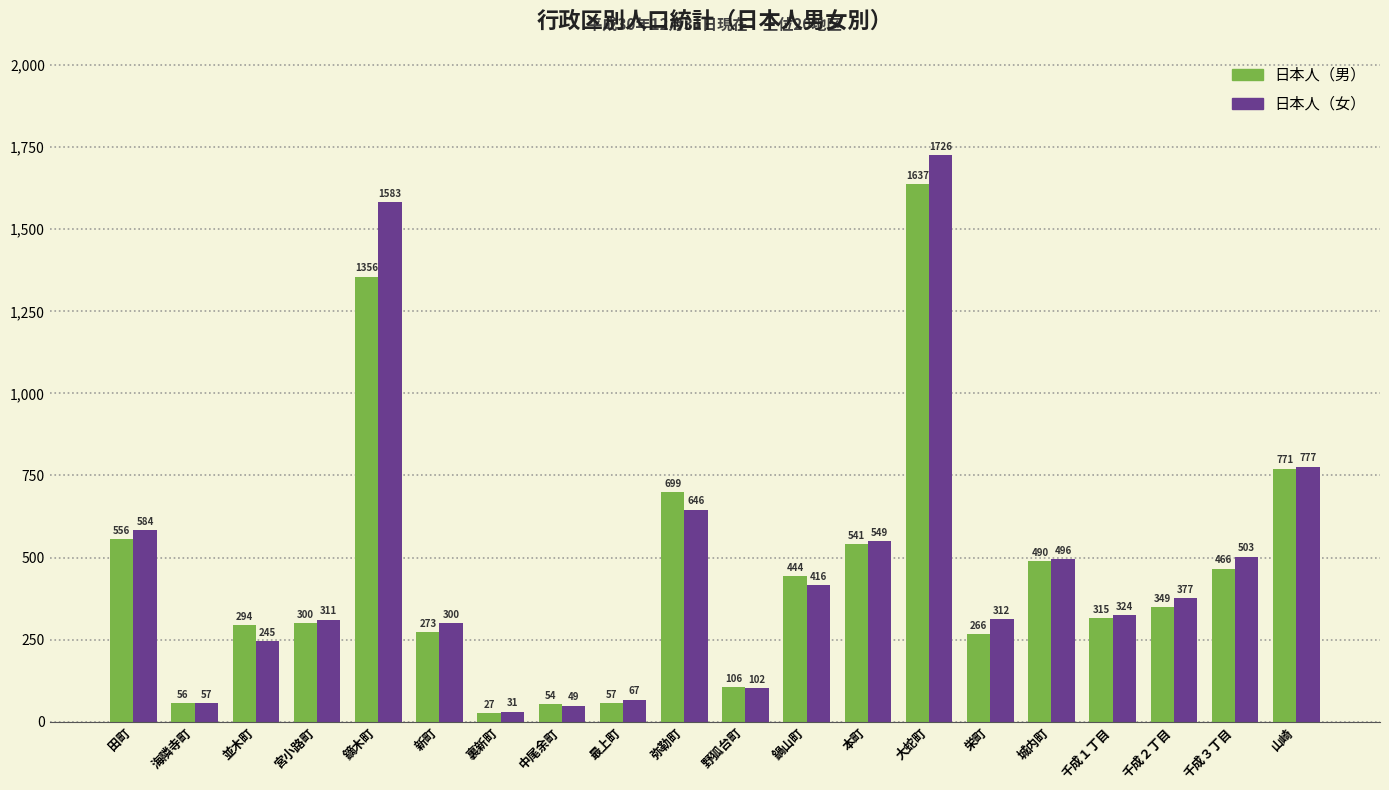

What is the total value across all series at 千成３丁目?

969